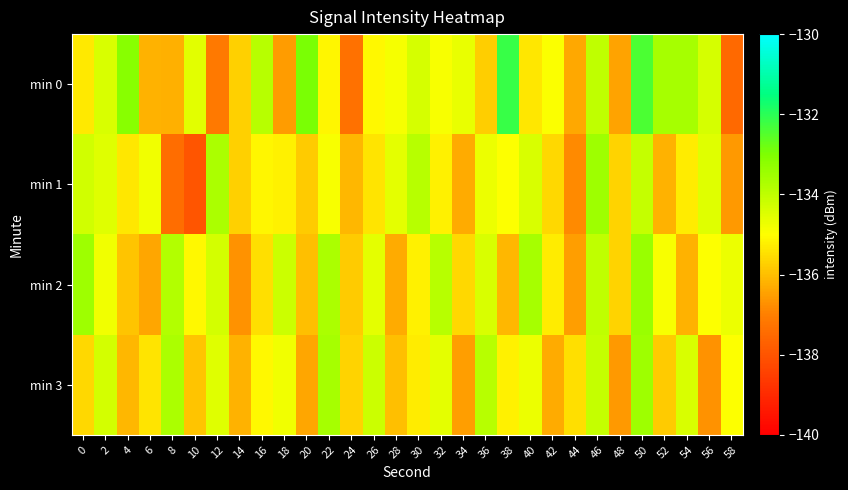

Reading left to right, what are all the values shown in this chart?

min 0: 0=-135.3	2=-134.4	4=-133.2	6=-136.2	8=-136.2	10=-134.5	12=-137.1	14=-135.7	16=-133.9	18=-136.5	20=-132.9	22=-135.1	24=-137.3	26=-135.1	28=-134.9	30=-134.4	32=-134.9	34=-134.7	36=-135.8	38=-132.1	40=-135.4	42=-134.9	44=-136.4	46=-134.0	48=-136.4	50=-132.4	52=-133.6	54=-133.6	56=-134.3	58=-137.5
min 1: 0=-134.3	2=-134.5	4=-135.4	6=-134.8	8=-137.4	10=-138.0	12=-133.7	14=-135.7	16=-135.1	18=-135.2	20=-135.8	22=-134.9	24=-136.1	26=-135.4	28=-134.6	30=-133.9	32=-135.2	34=-136.3	36=-134.7	38=-135.0	40=-134.4	42=-135.6	44=-136.8	46=-133.5	48=-135.7	50=-134.1	52=-136.2	54=-135.3	56=-134.5	58=-136.6
min 2: 0=-133.5	2=-134.8	4=-135.9	6=-136.4	8=-133.8	10=-135.1	12=-134.3	14=-136.7	16=-135.5	18=-134.2	20=-136.0	22=-133.7	24=-135.8	26=-134.6	28=-136.3	30=-135.2	32=-133.9	34=-135.6	36=-134.4	38=-136.1	40=-133.6	42=-135.3	44=-136.5	46=-134.0	48=-135.7	50=-133.4	52=-134.9	54=-136.2	56=-135.0	58=-134.7
min 3: 0=-135.6	2=-134.3	4=-136.1	6=-135.4	8=-133.7	10=-135.9	12=-134.5	14=-136.2	16=-135.1	18=-134.8	20=-136.4	22=-133.6	24=-135.7	26=-134.2	28=-136.0	30=-135.3	32=-134.6	34=-136.5	36=-133.9	38=-135.2	40=-134.7	42=-136.3	44=-135.5	46=-134.1	48=-136.6	50=-133.5	52=-135.8	54=-134.4	56=-136.7	58=-135.0